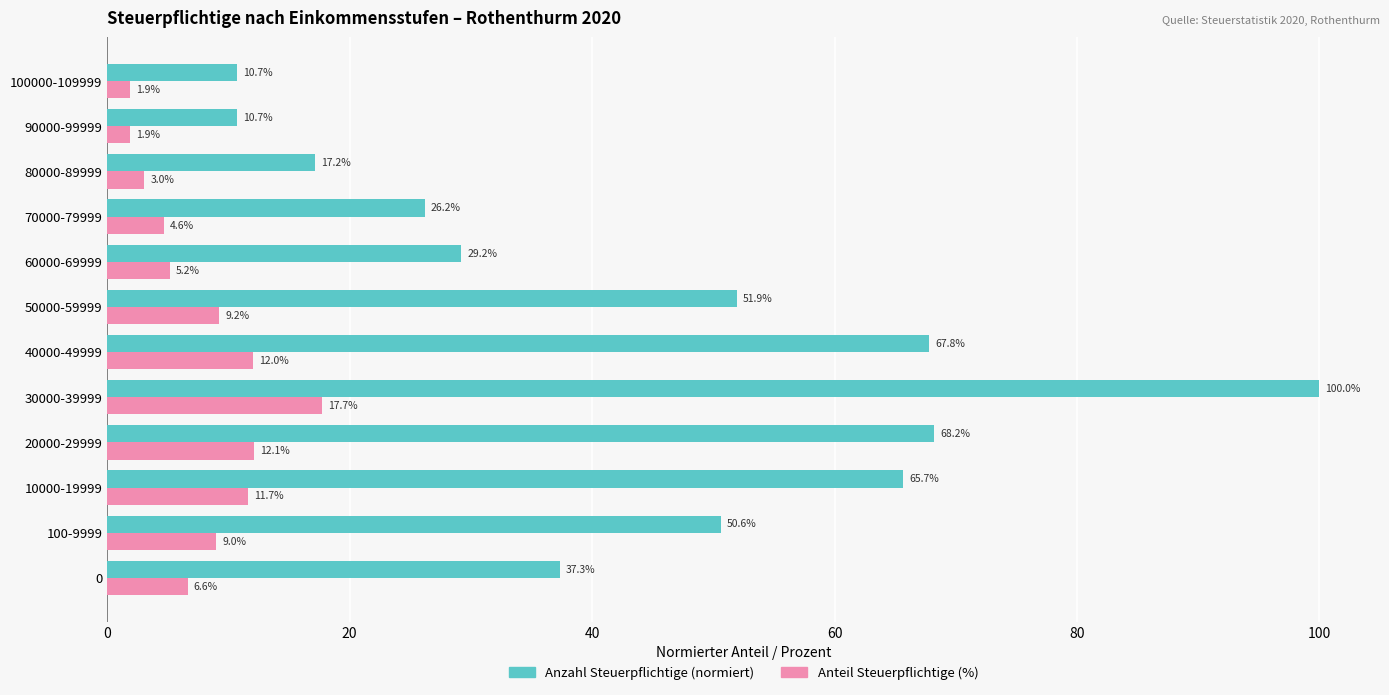

What is the total value across all series at 100-9999?

59.6